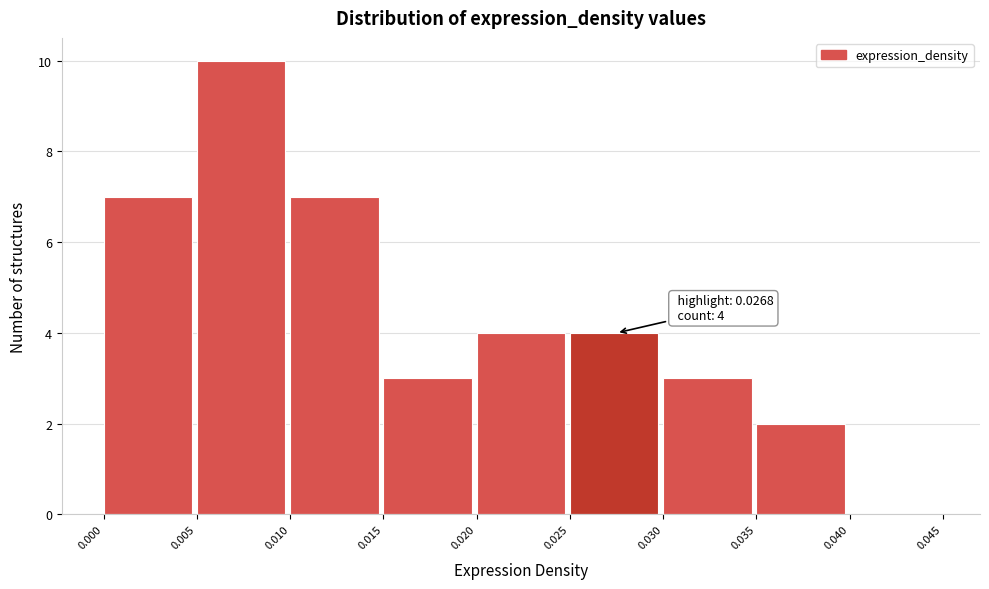

Which range on the x-axis has the tallest bar?

0.005 to 0.010